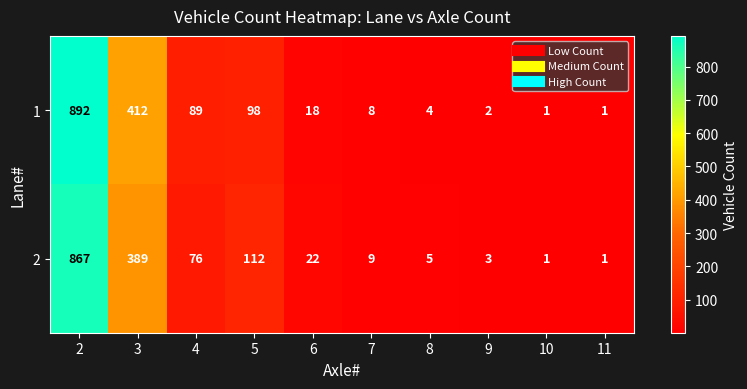

Reading left to right, list all the values displayed in this chart.

1: 2=892	3=412	4=89	5=98	6=18	7=8	8=4	9=2	10=1	11=1
2: 2=867	3=389	4=76	5=112	6=22	7=9	8=5	9=3	10=1	11=1